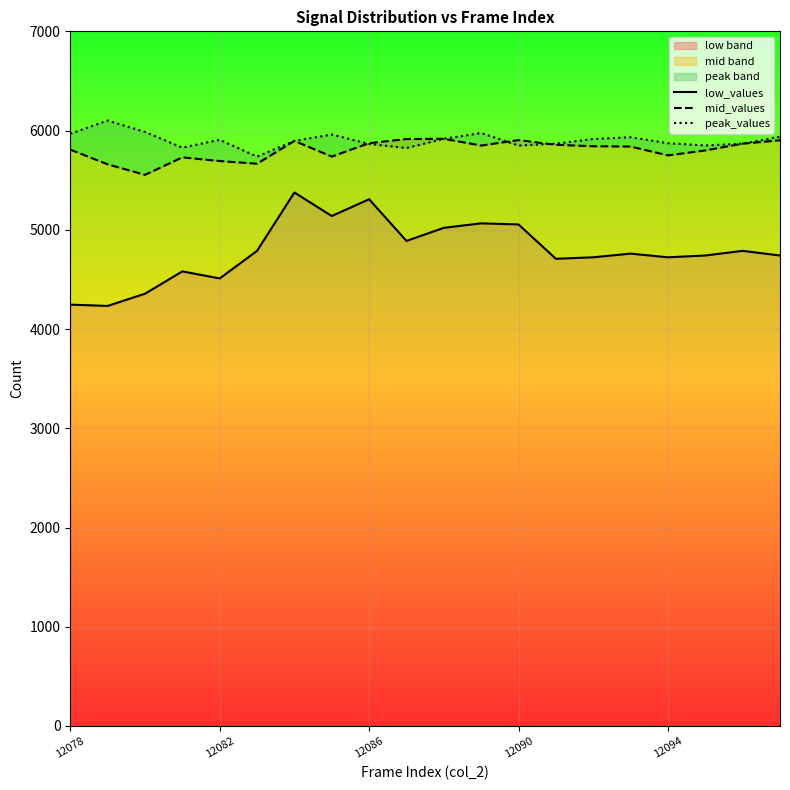

What is the lowest value of the low band series?

4233